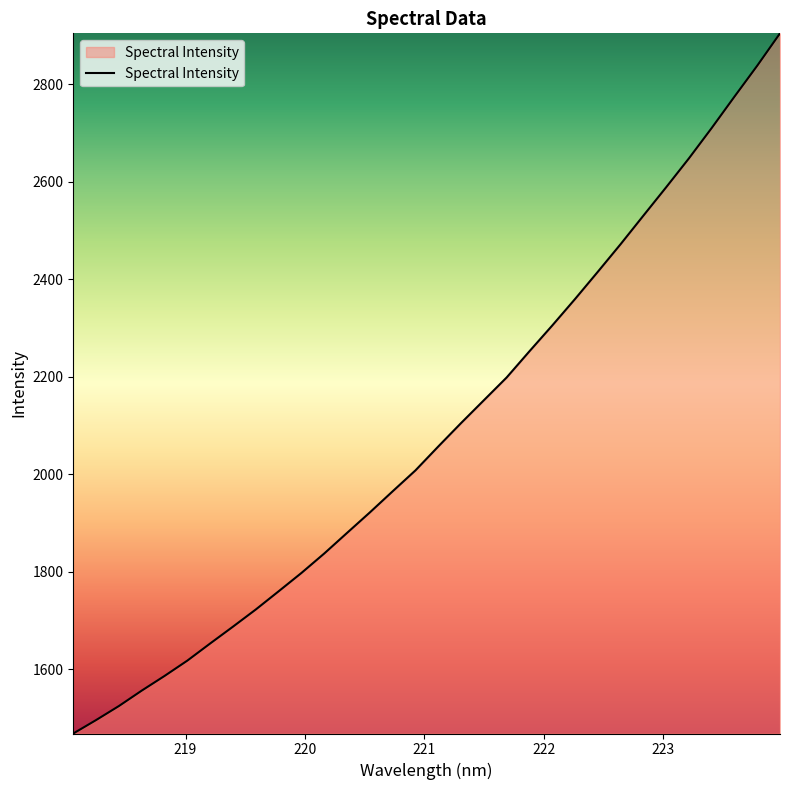

What is the average value?

2087.4